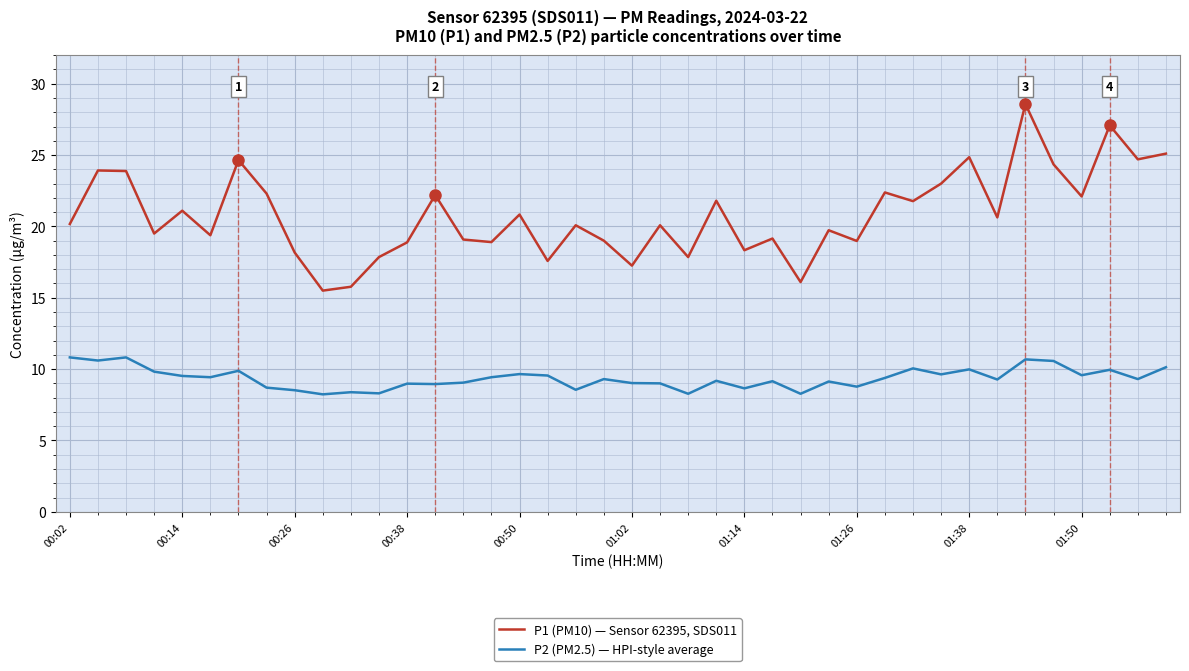

True or false: P2 (PM2.5) — HPI-style average and P1 (PM10) — Sensor 62395, SDS011 intersect in this chart.

False